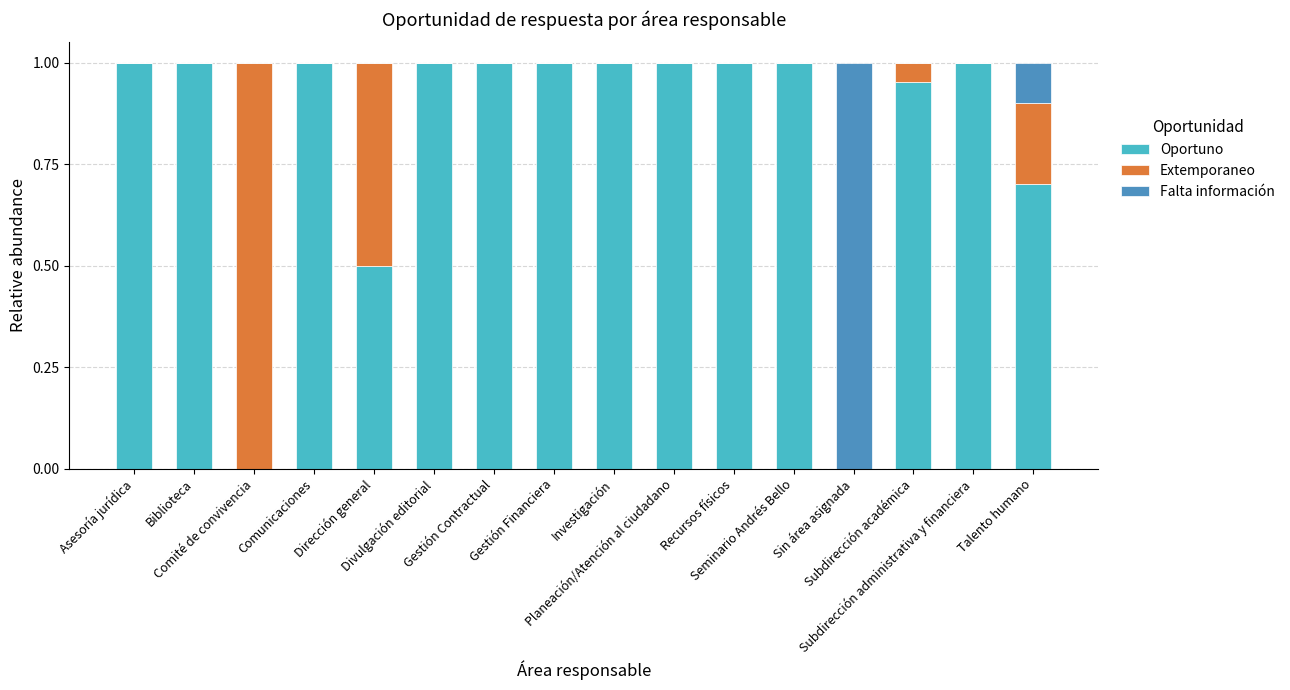

What is the label of the 3rd bar from the right?

Subdirección académica